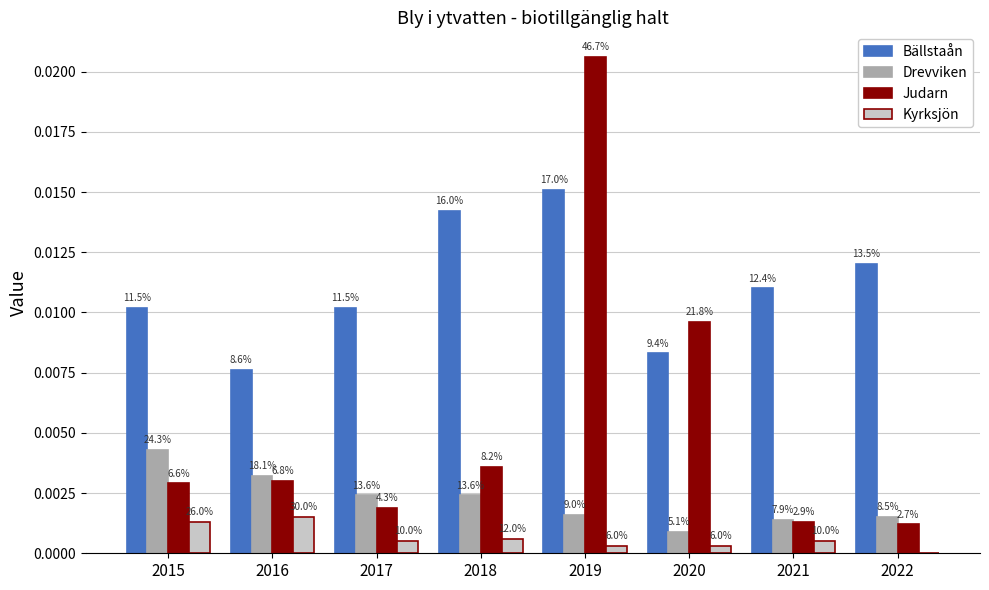

Reading right to left, list all the values displayed in this chart.

Bällstaån: 2022=0.0	2021=0.0	2020=0.0	2019=0.0	2018=0.0	2017=0.0	2016=0.0	2015=0.0
Drevviken: 2022=0.0	2021=0.0	2020=0.0	2019=0.0	2018=0.0	2017=0.0	2016=0.0	2015=0.0
Judarn: 2022=0.0	2021=0.0	2020=0.0	2019=0.0	2018=0.0	2017=0.0	2016=0.0	2015=0.0
Kyrksjön: 2022=0.0	2021=0.0	2020=0.0	2019=0.0	2018=0.0	2017=0.0	2016=0.0	2015=0.0